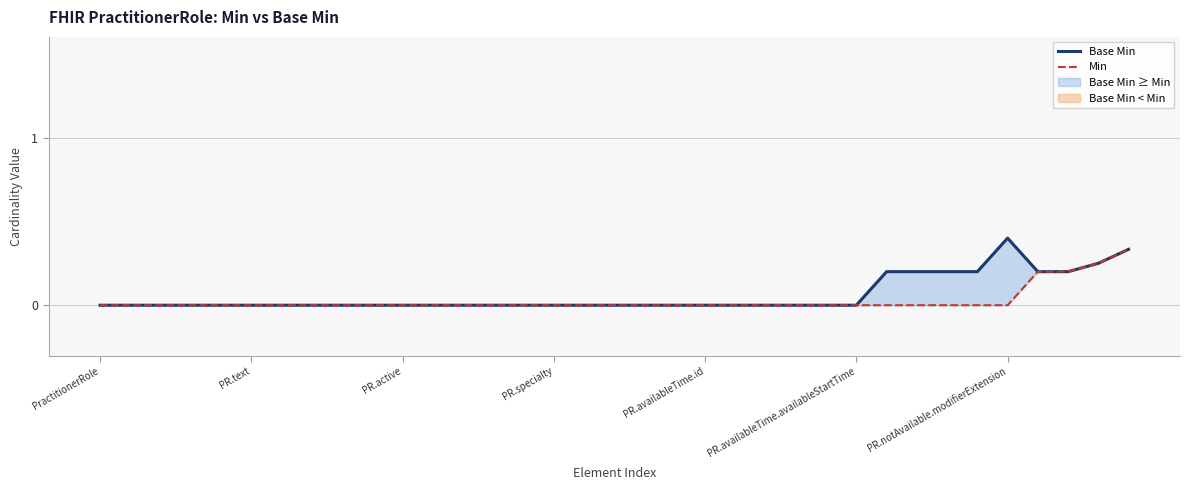

At which label is Min closest to 0?

PractitionerRole